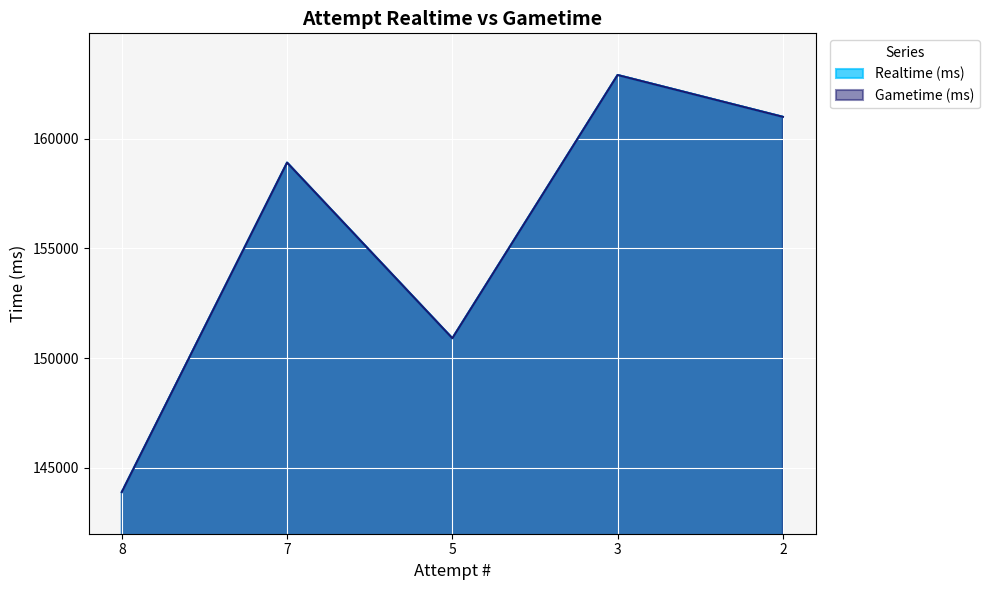

How many series are shown in this chart?

2